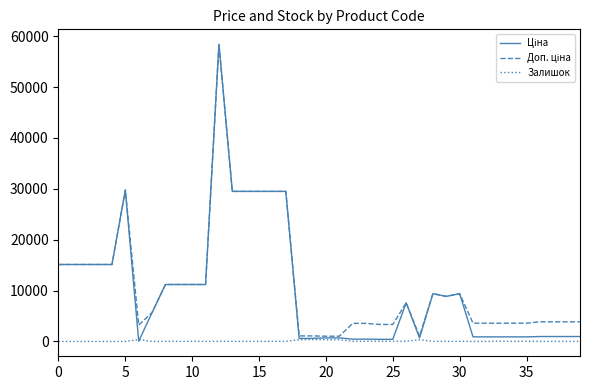

What is the maximum value shown in the chart?

58426.5